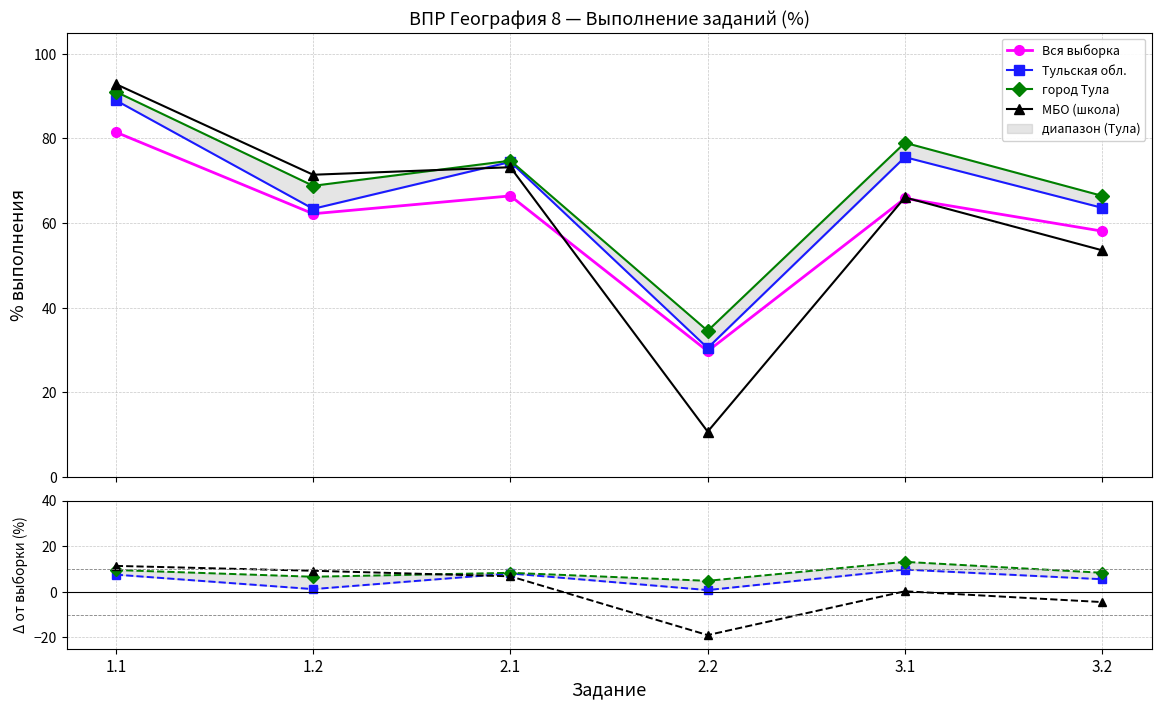

True or false: Вся выборка has a value of 58.1 at 3.2.

True